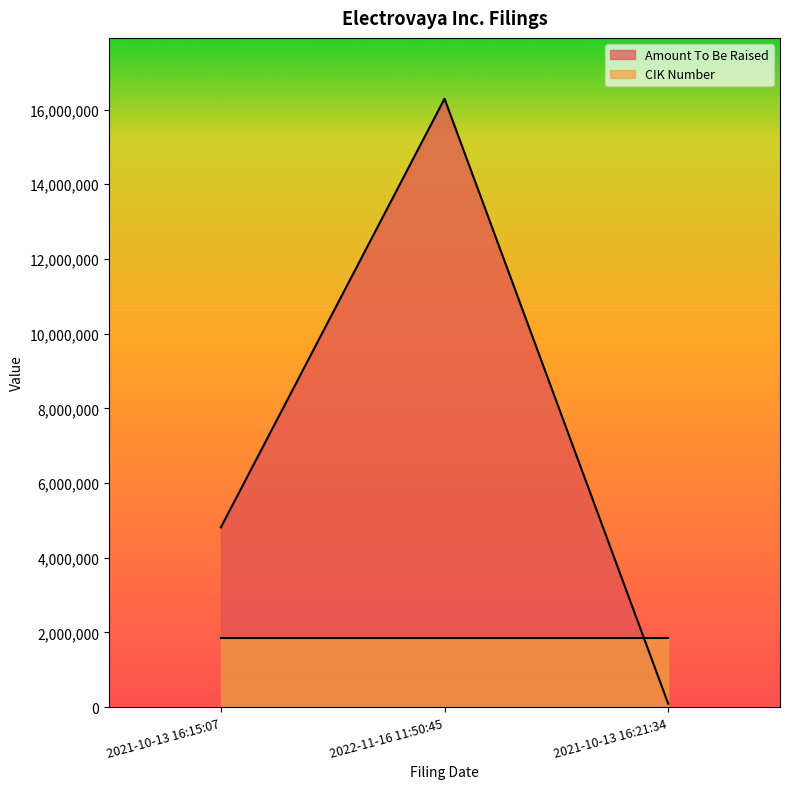

What is the value of the 2nd point from the left?

16289368